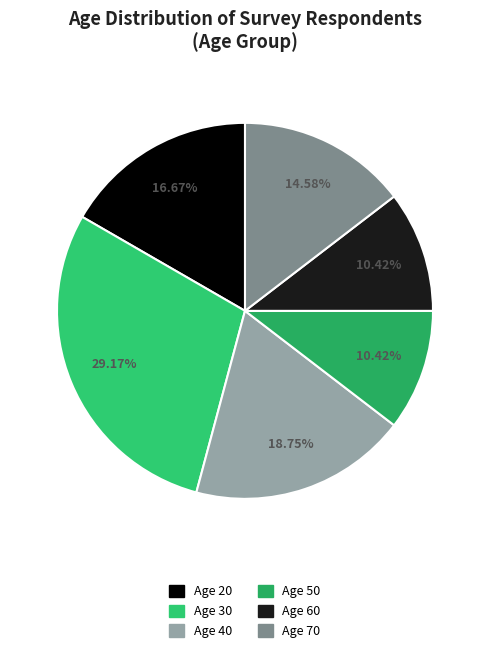

How many segments does this pie chart have?

6